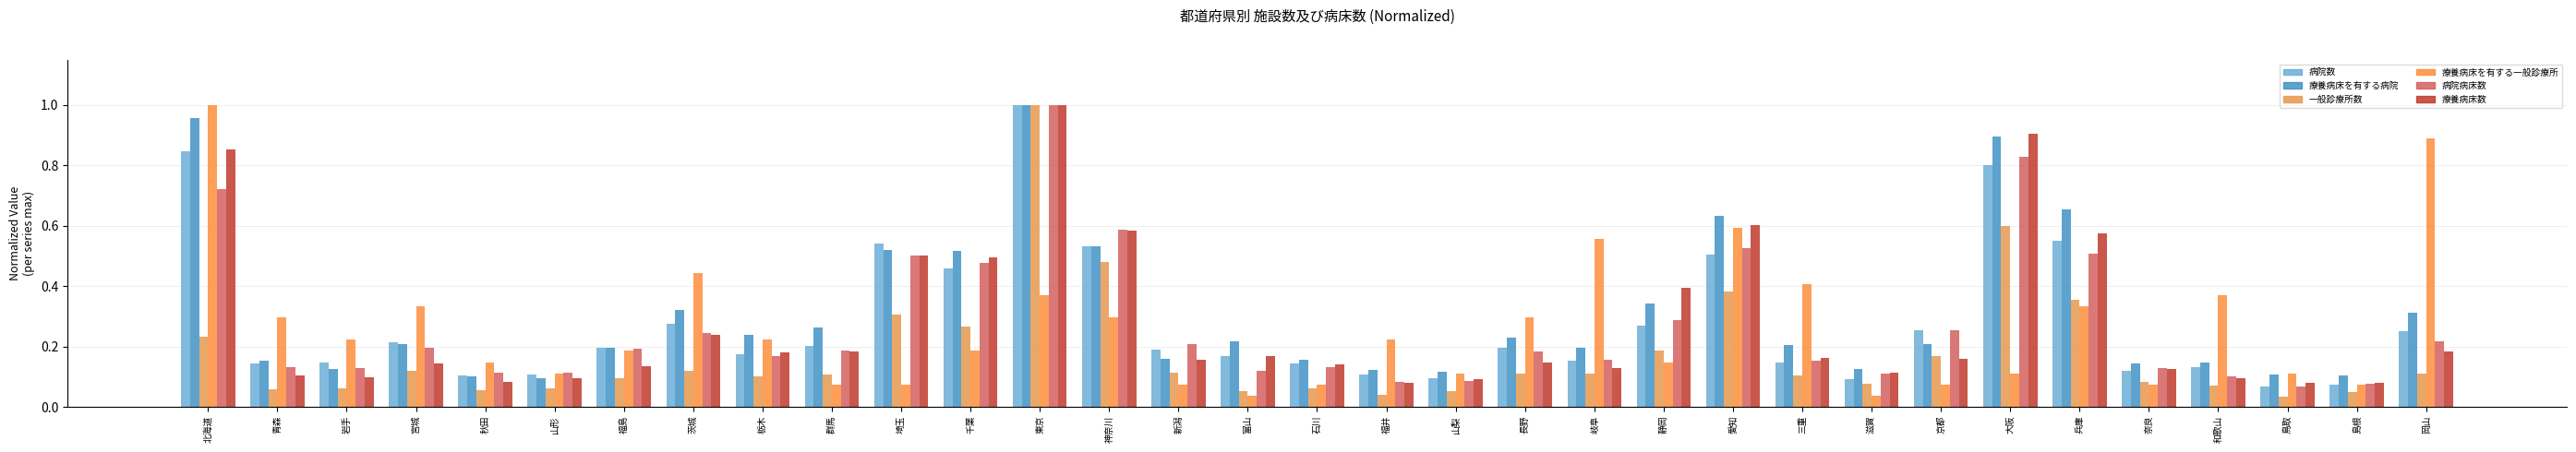

How many groups of bars are there?

33